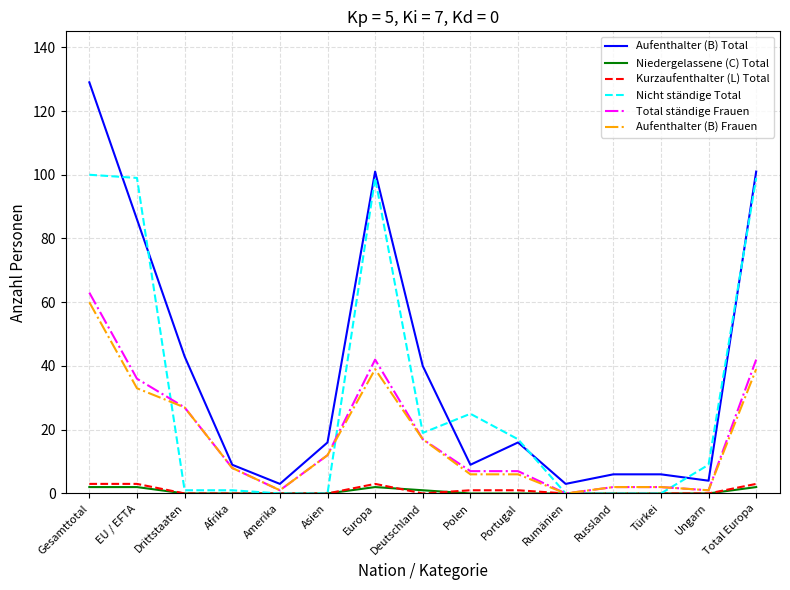

Reading left to right, what are all the values shown in this chart?

Aufenthalter (B) Total: 129	86	43	9	3	16	101	40	9	16	3	6	6	4	101
Niedergelassene (C) Total: 2	2	0	0	0	0	2	1	0	0	0	0	0	0	2
Kurzaufenthalter (L) Total: 3	3	0	0	0	0	3	0	1	1	0	0	0	0	3
Nicht ständige Total: 100	99	1	1	0	0	99	19	25	17	0	0	0	9	99
Total ständige Frauen: 63	36	27	8	1	12	42	17	7	7	0	2	2	1	42
Aufenthalter (B) Frauen: 60	33	27	8	1	12	39	17	6	6	0	2	2	1	39